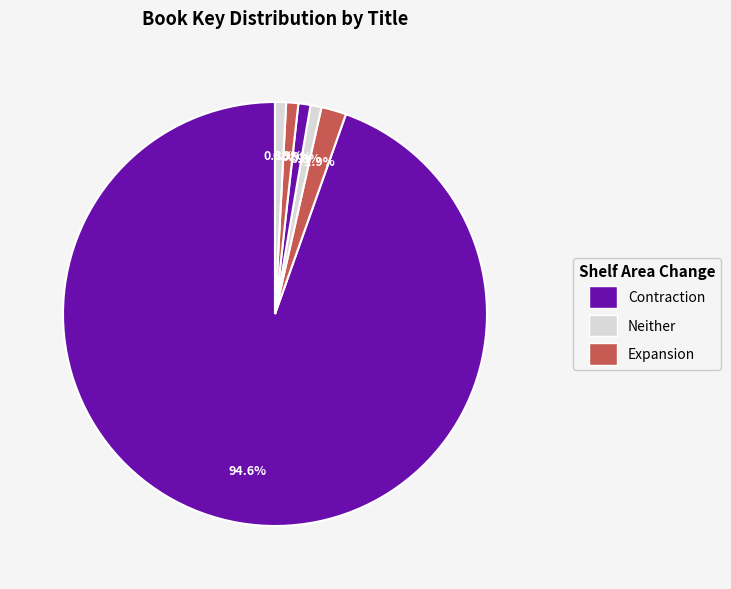

Rank the categories by value from highest to lowest.

Reason to Believe, What You Can't See, Kill Me Twice, French Twist, Killer Curves, Tropical Getaway